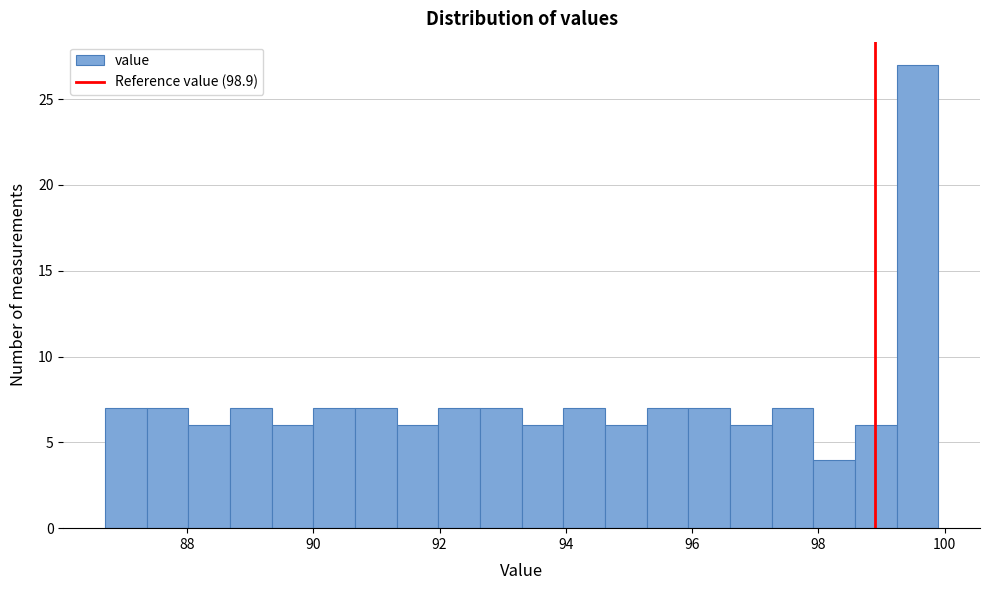

Around what value on the x-axis is the tallest bar? Give the approximate position of its centre, as read against the axis.

99.6